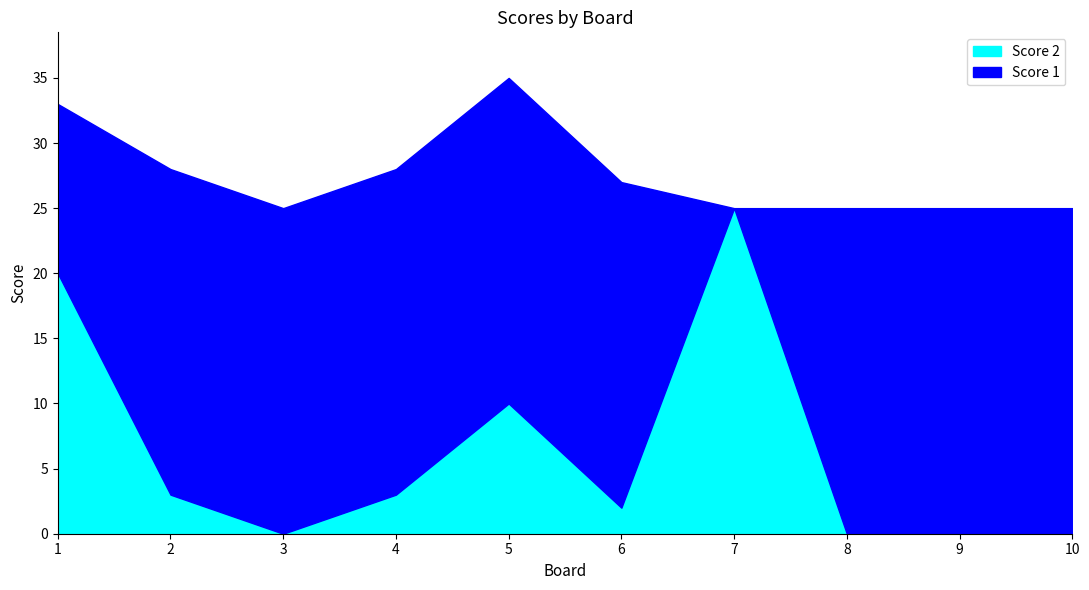

Does the chart have visible grid lines?

No